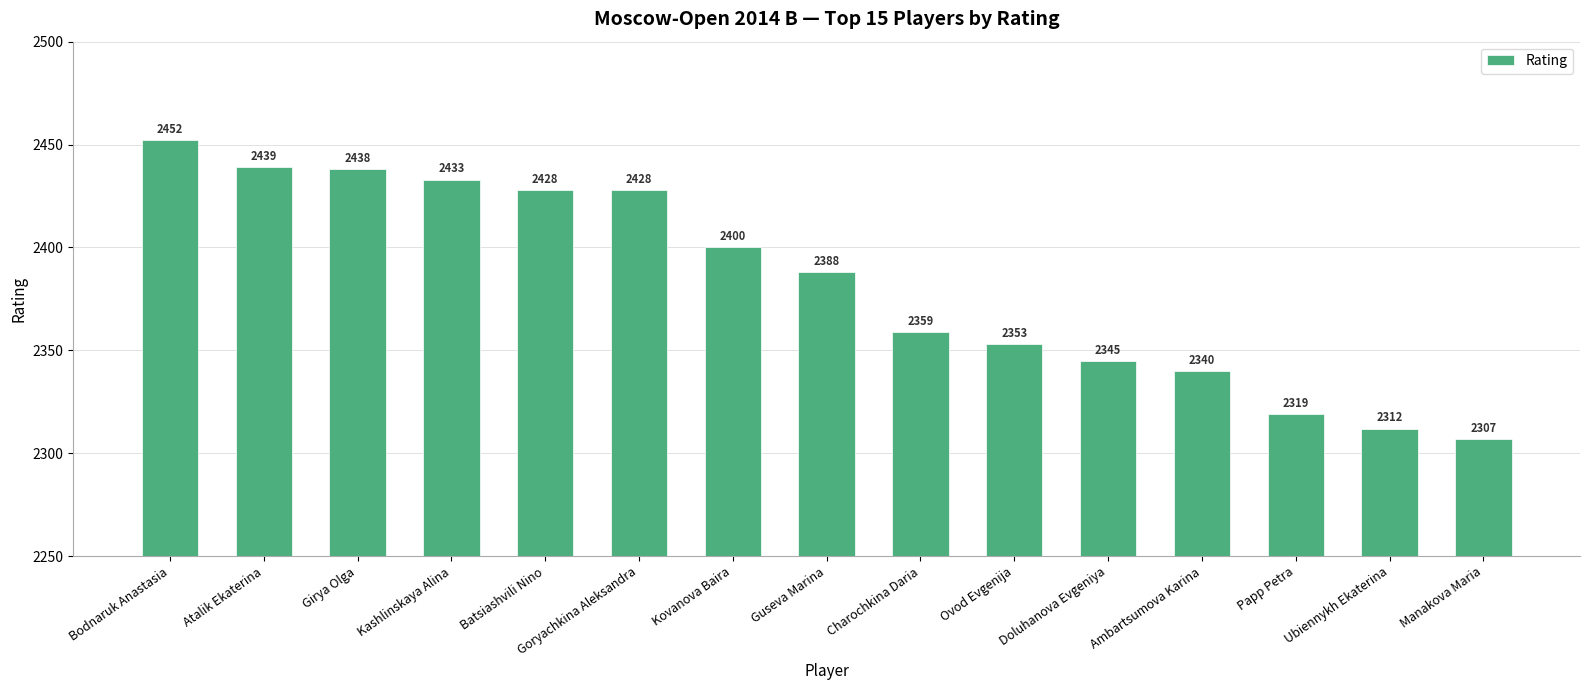

What is the smallest value displayed?

2307